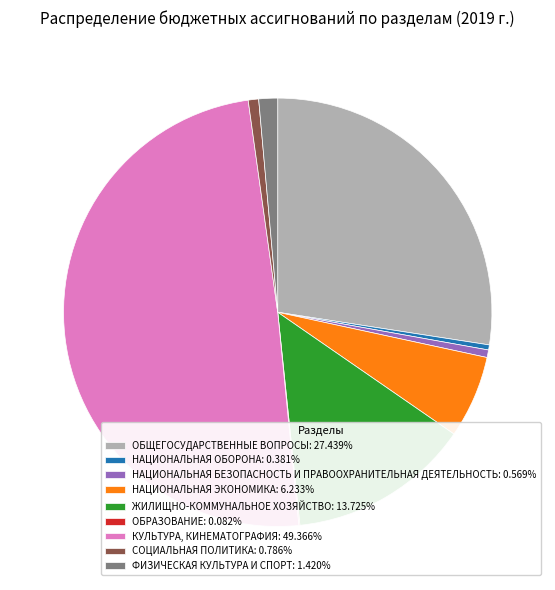

Is the sum of НАЦИОНАЛЬНАЯ БЕЗОПАСНОСТЬ И ПРАВООХРАНИТЕЛЬНАЯ ДЕЯТЕЛЬНОСТЬ and СОЦИАЛЬНАЯ ПОЛИТИКА greater than half?

No